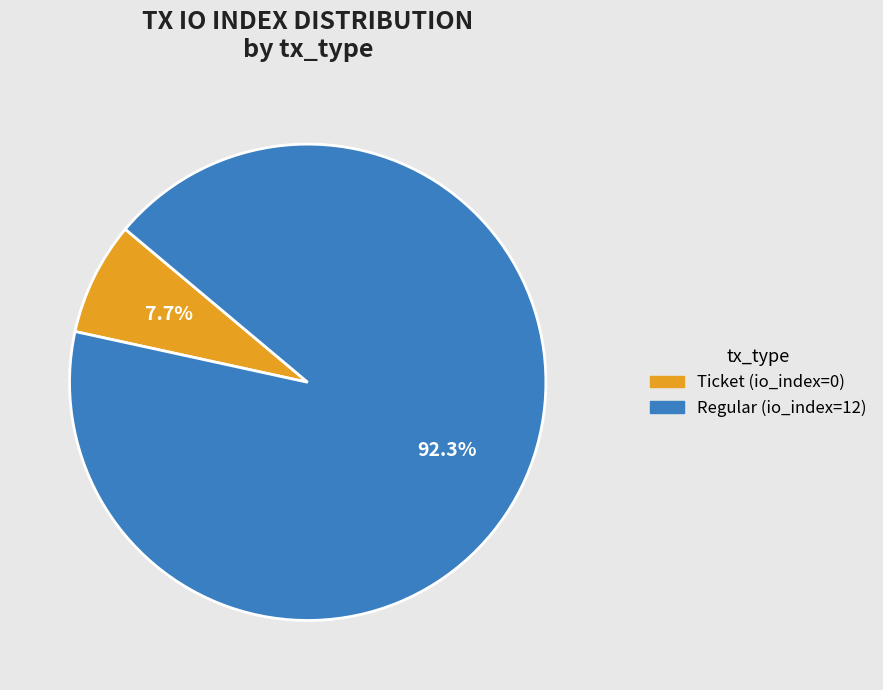

Do Ticket (io_index=0) and Regular (io_index=12) together represent more than half of the pie?

Yes